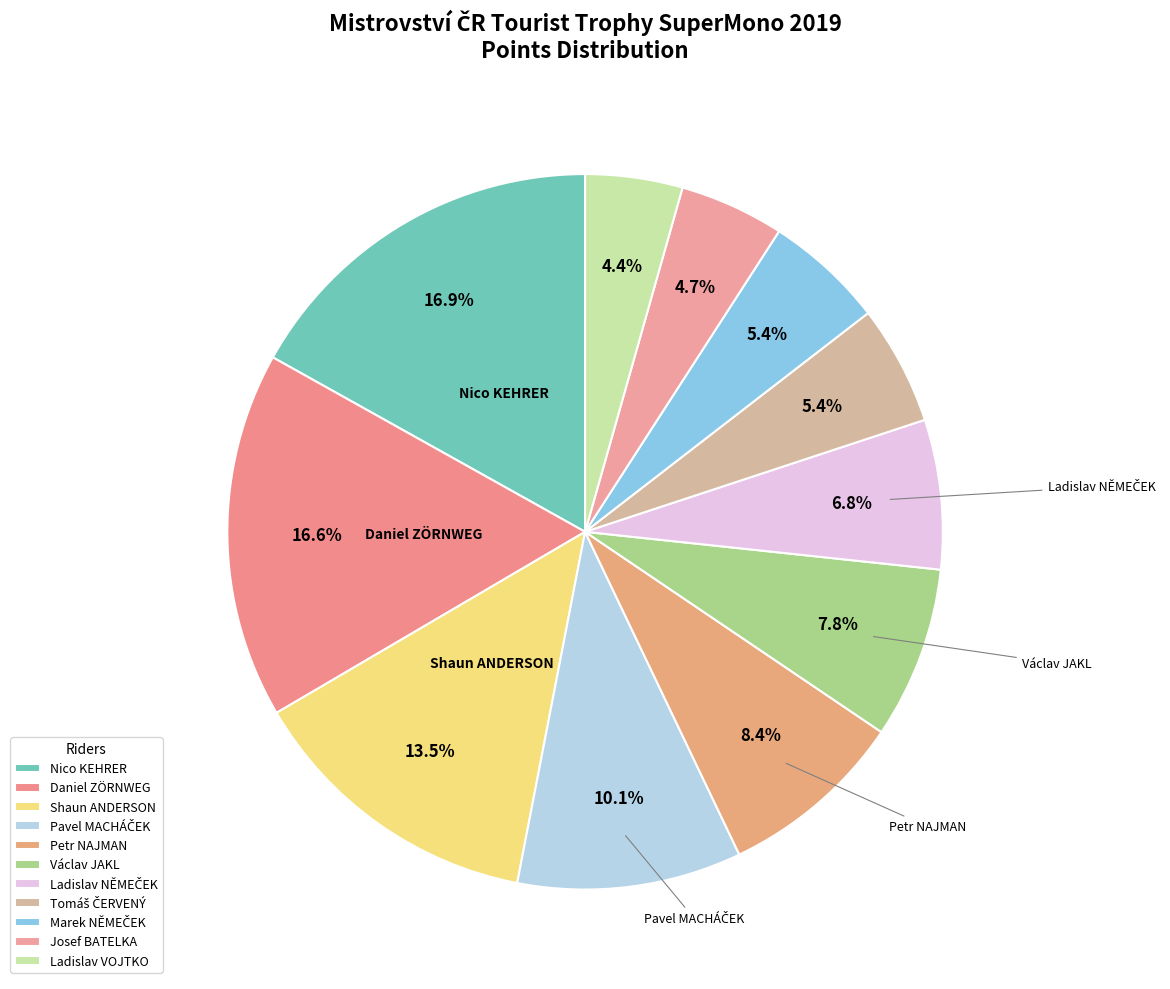

What percentage is the Josef BATELKA slice, to the nearest percent?

5%